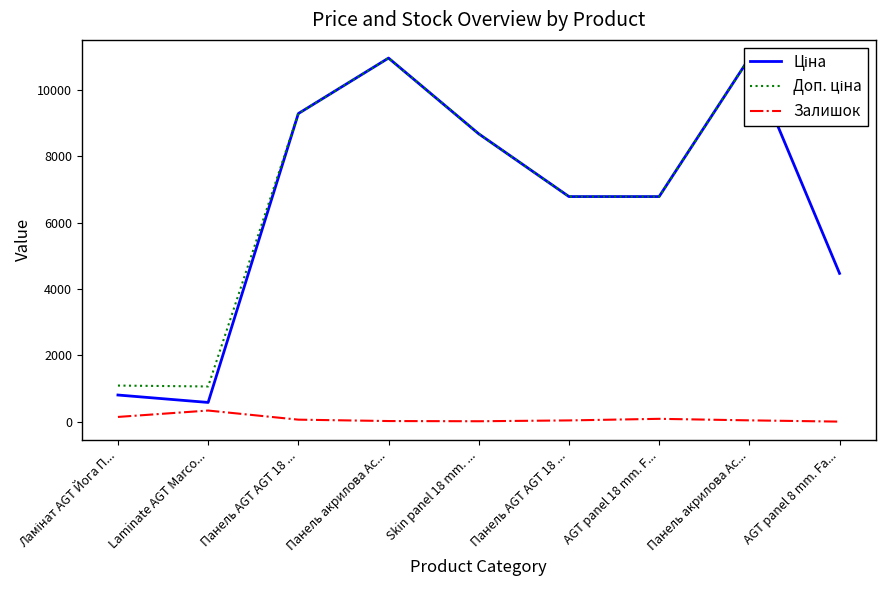

Where does the Ціна series first go above 6787?

Панель AGT AGT 18 ...